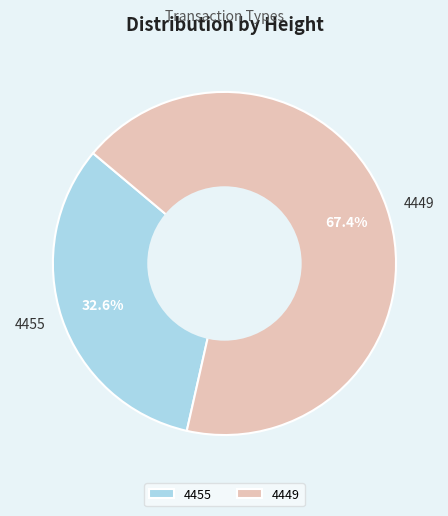

Which category has the smallest portion of the pie?

4455